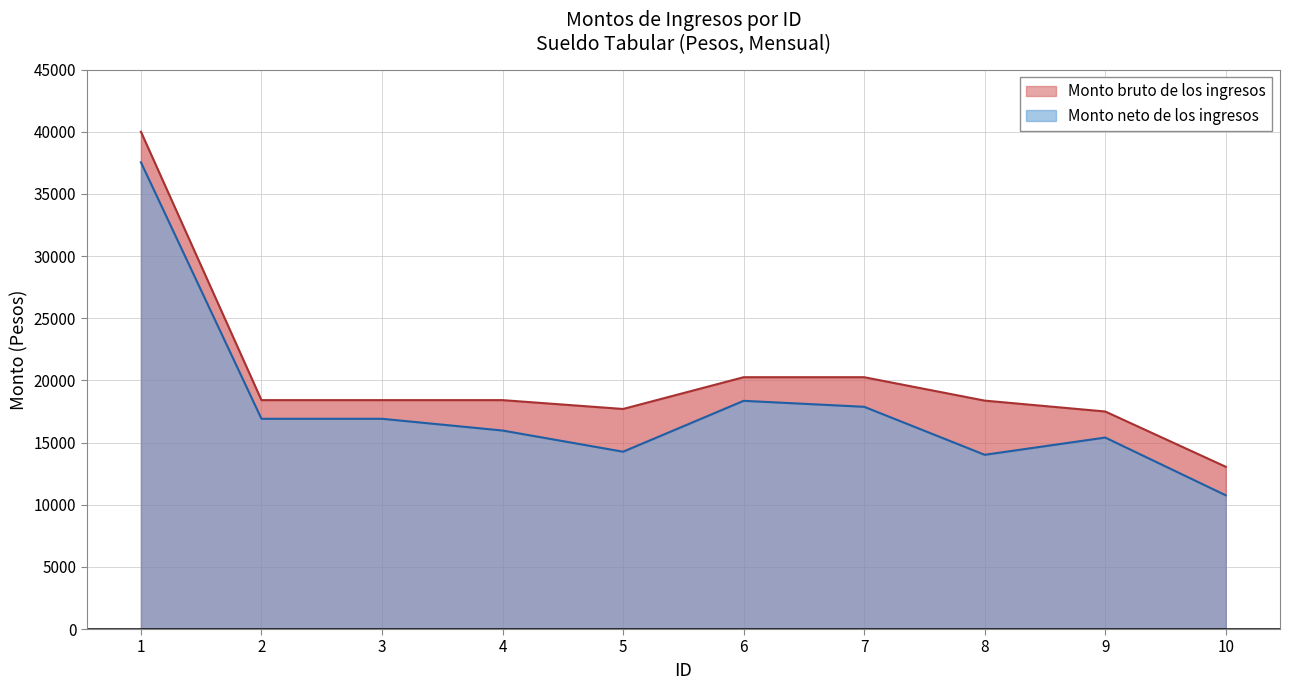

What is the lowest value of the Monto neto de los ingresos series?

10758.8